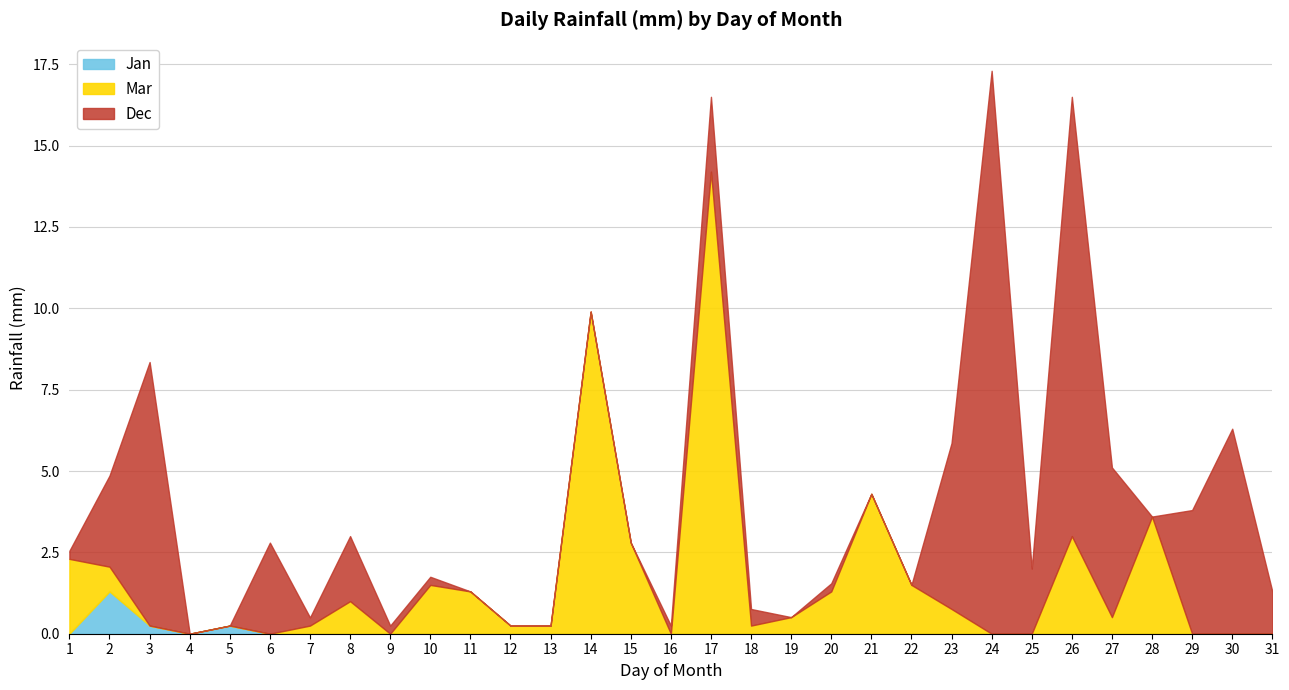

Does the chart have visible grid lines?

Yes